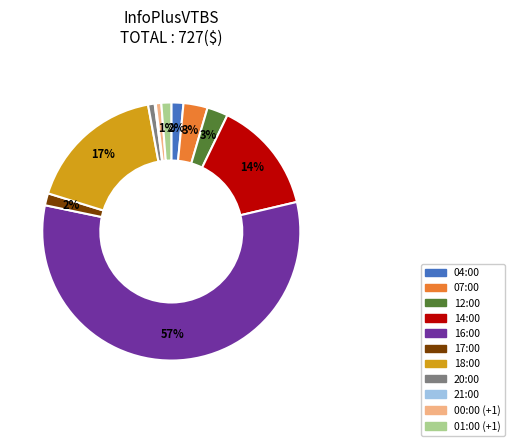

What is the majority slice?

16:00